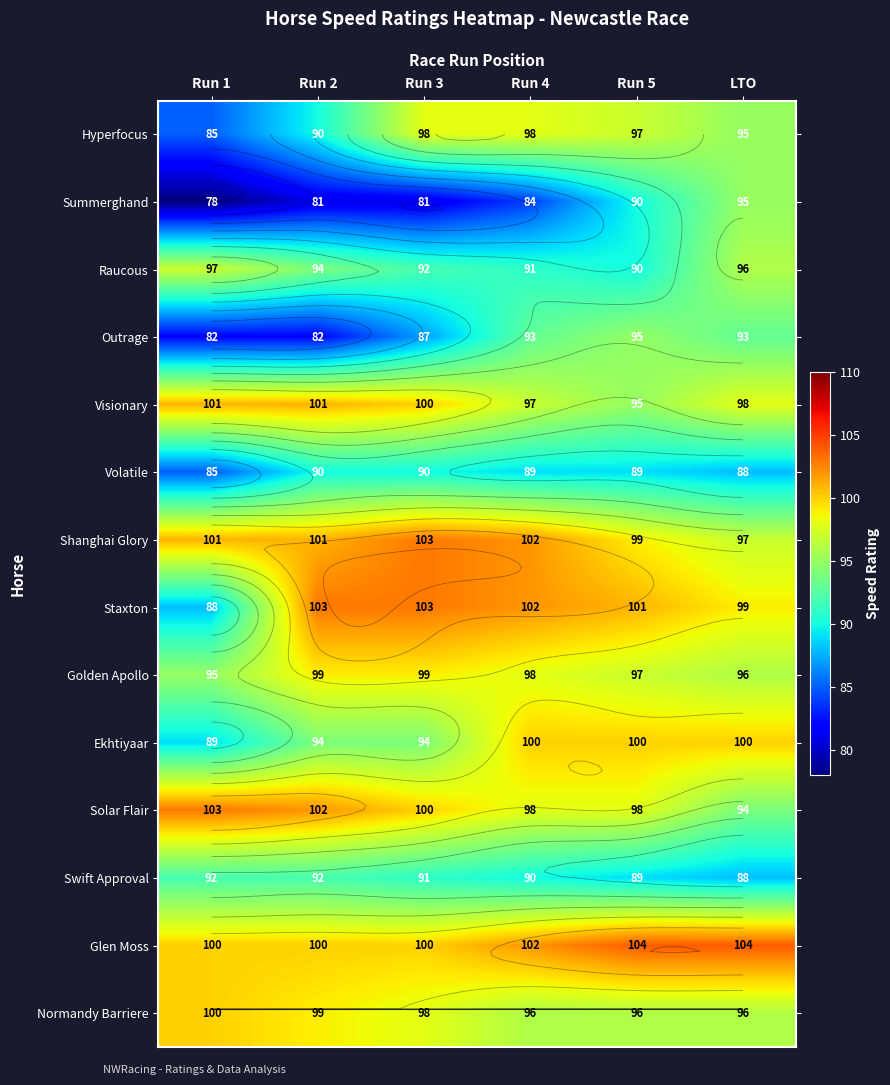

The Summerghand series shows 134 at LTO. True or false?

False